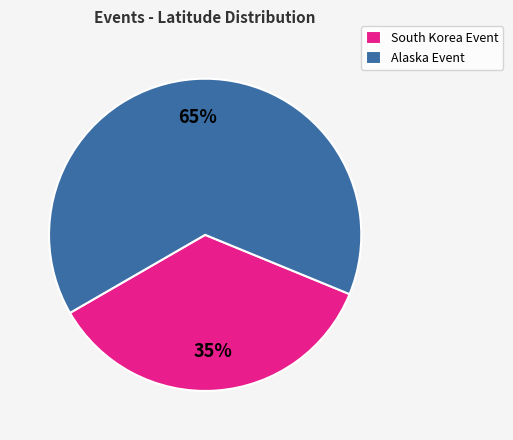

How many slices are in this pie chart?

2